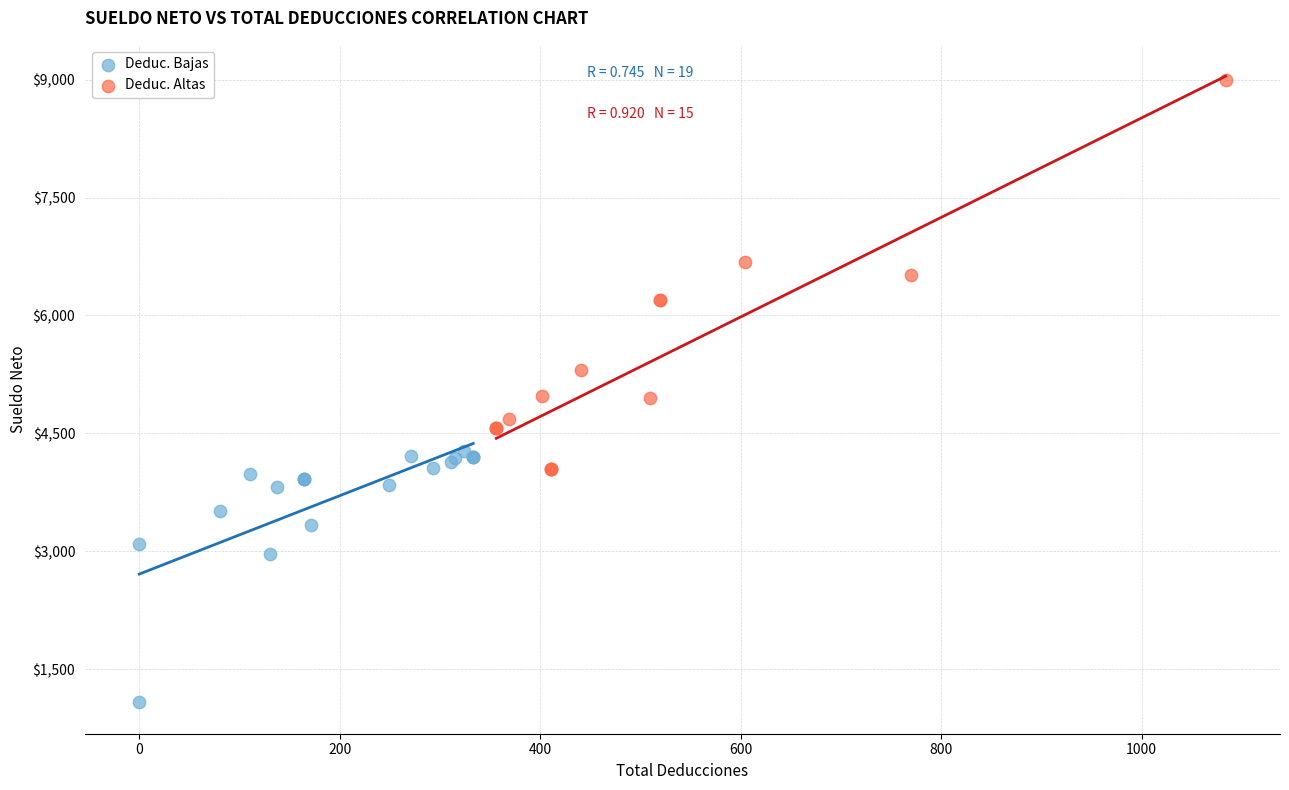

Which series reaches the minimum Y coordinate?

Deduc. Bajas